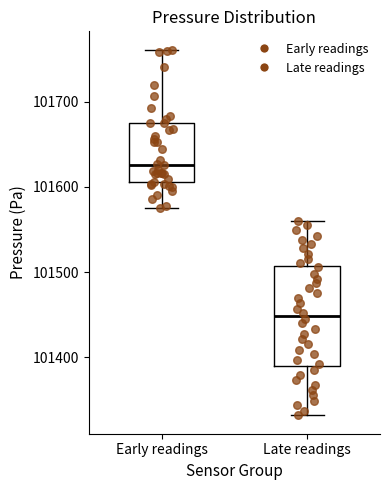

Comparing the boxes themselves (not the whiskers), which one is the tallest?

Late readings